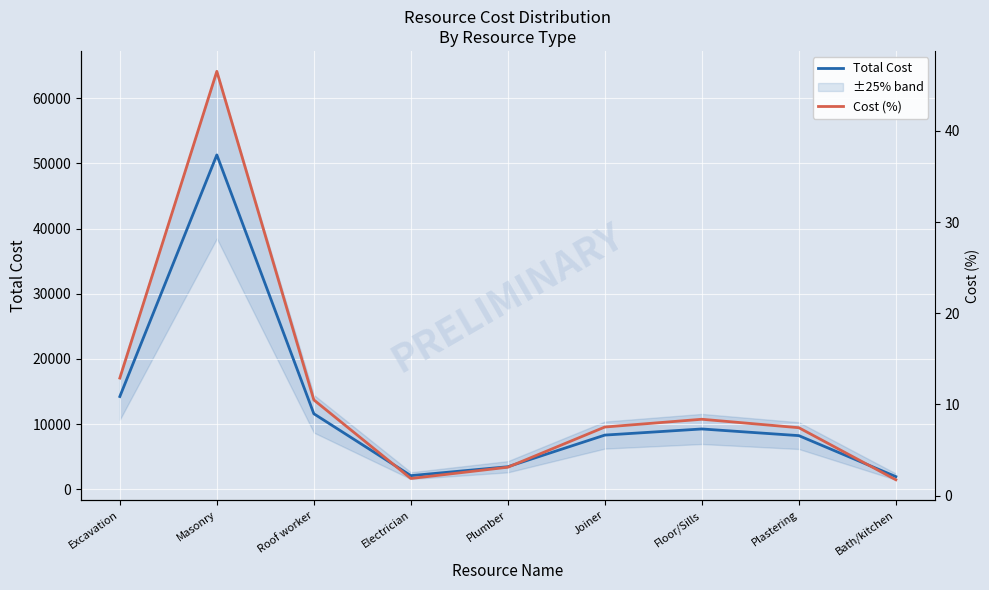

How many lines are shown in the chart?

2